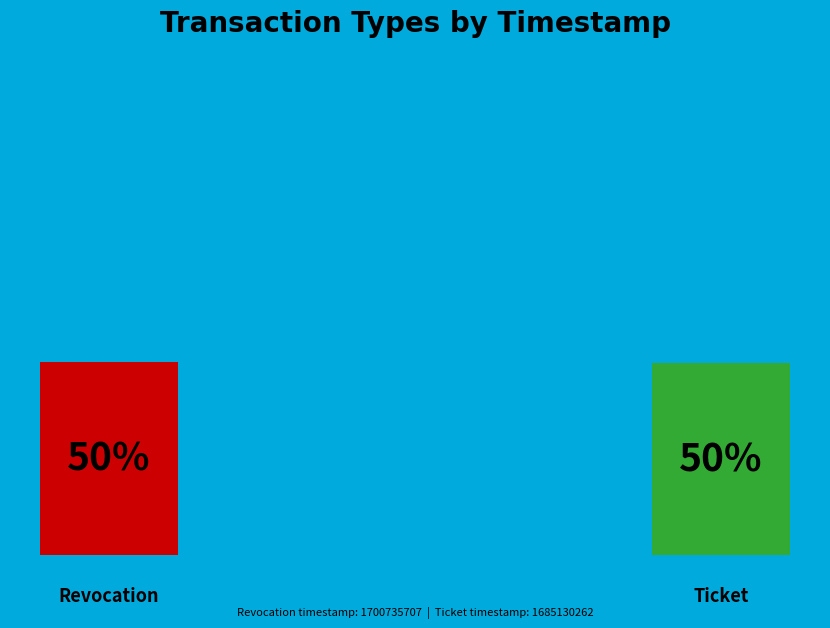

What percentage is the Revocation slice, to the nearest percent?

50%